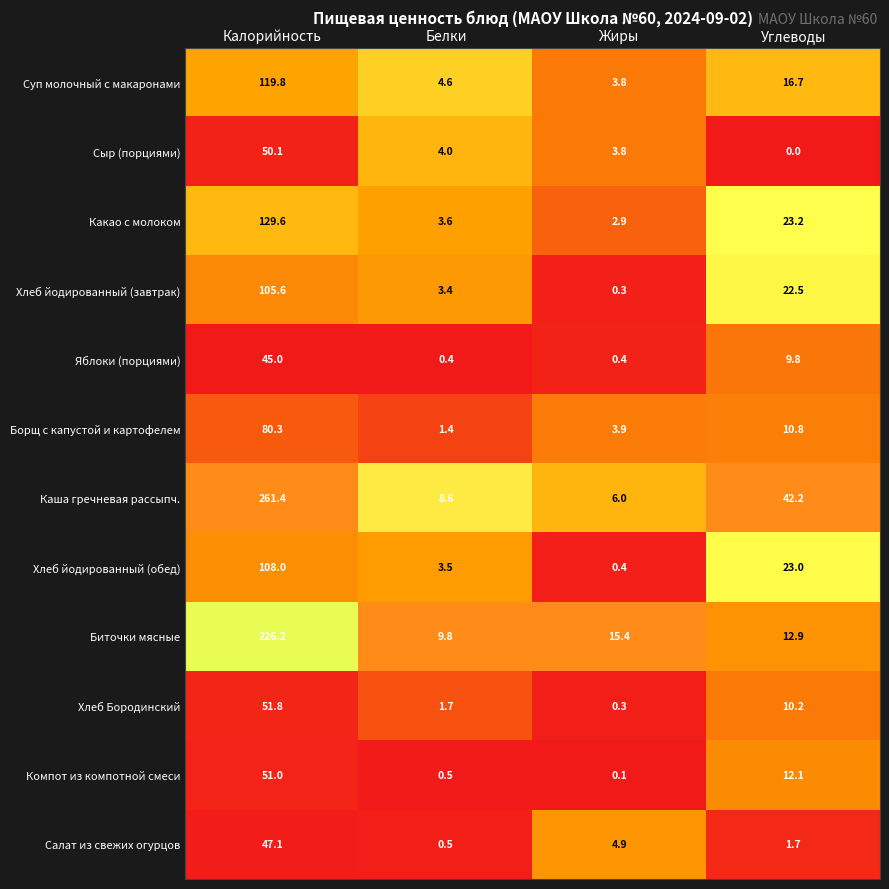

Is the value of Какао с молоком at Углеводы greater than the value of Каша гречневая рассыпч. at Калорийность?

No